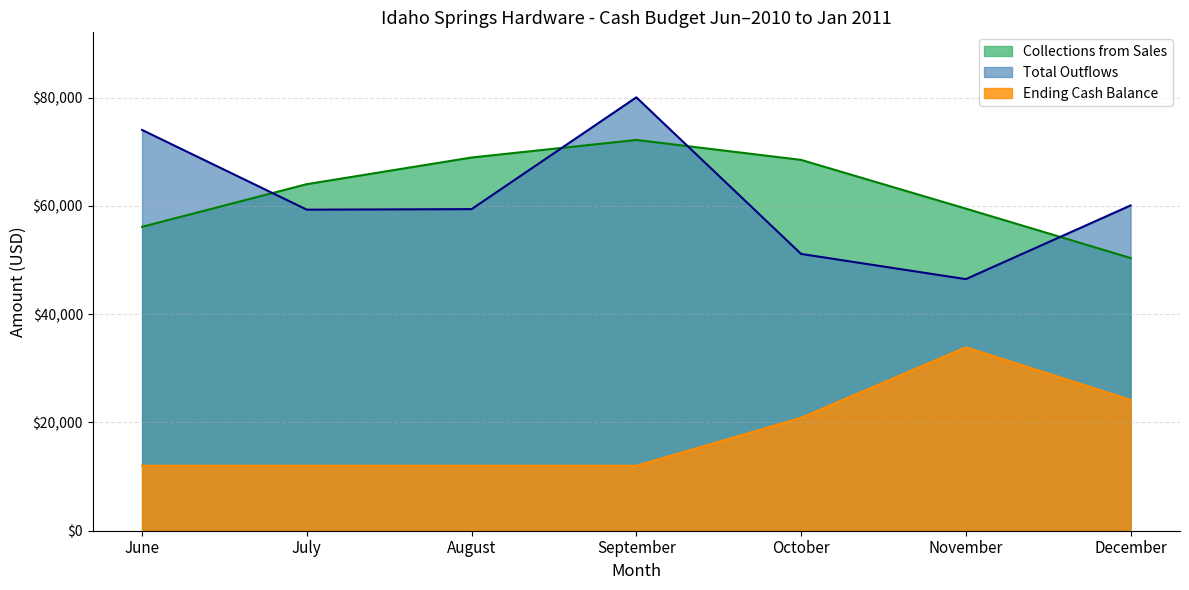

Reading right to left, list all the values displayed in this chart.

Collections from Sales: 50360.0	59480.0	68480.0	72160.0	68920.0	64000.0	56120.0
Total Outflows: 60066.0	46461.0	51114.8	80030.8	59387.3	59287.6	74006.0
Ending Cash Balance: 24166.4	33872.4	20853.4	12000.0	12000.0	12000.0	12000.0